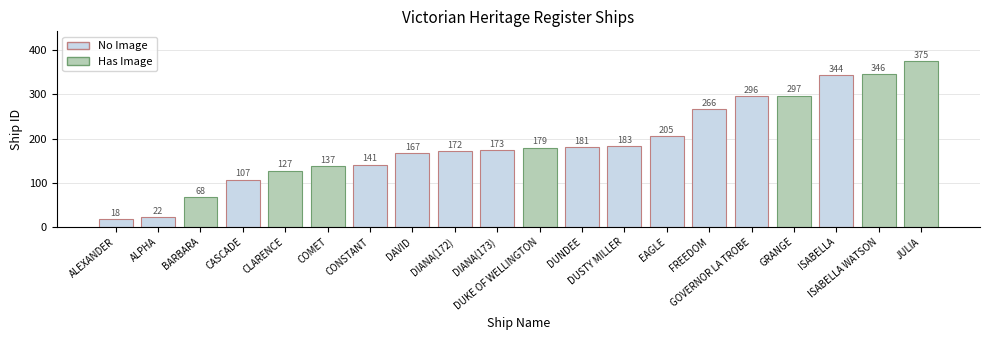

Approximately how many times larger is the value at CONSTANT compared to ALPHA?

6.4